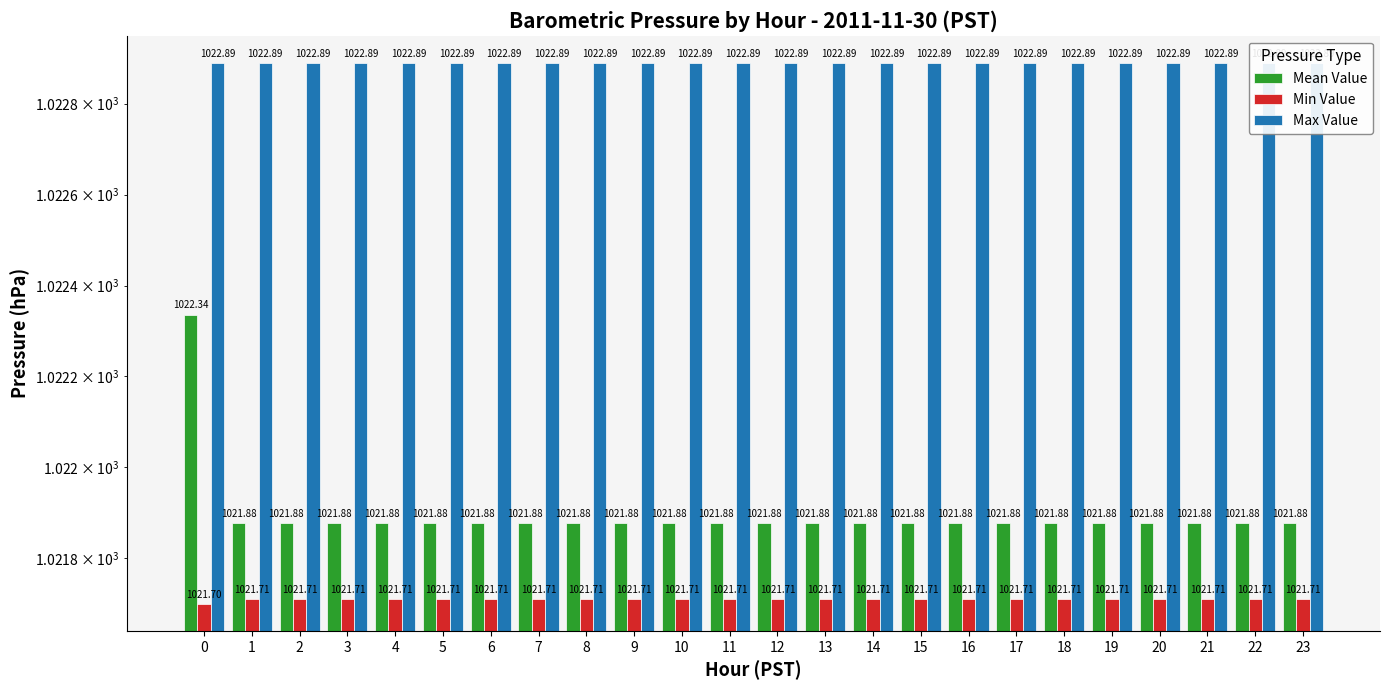

At which label does Min Value reach its peak?

1